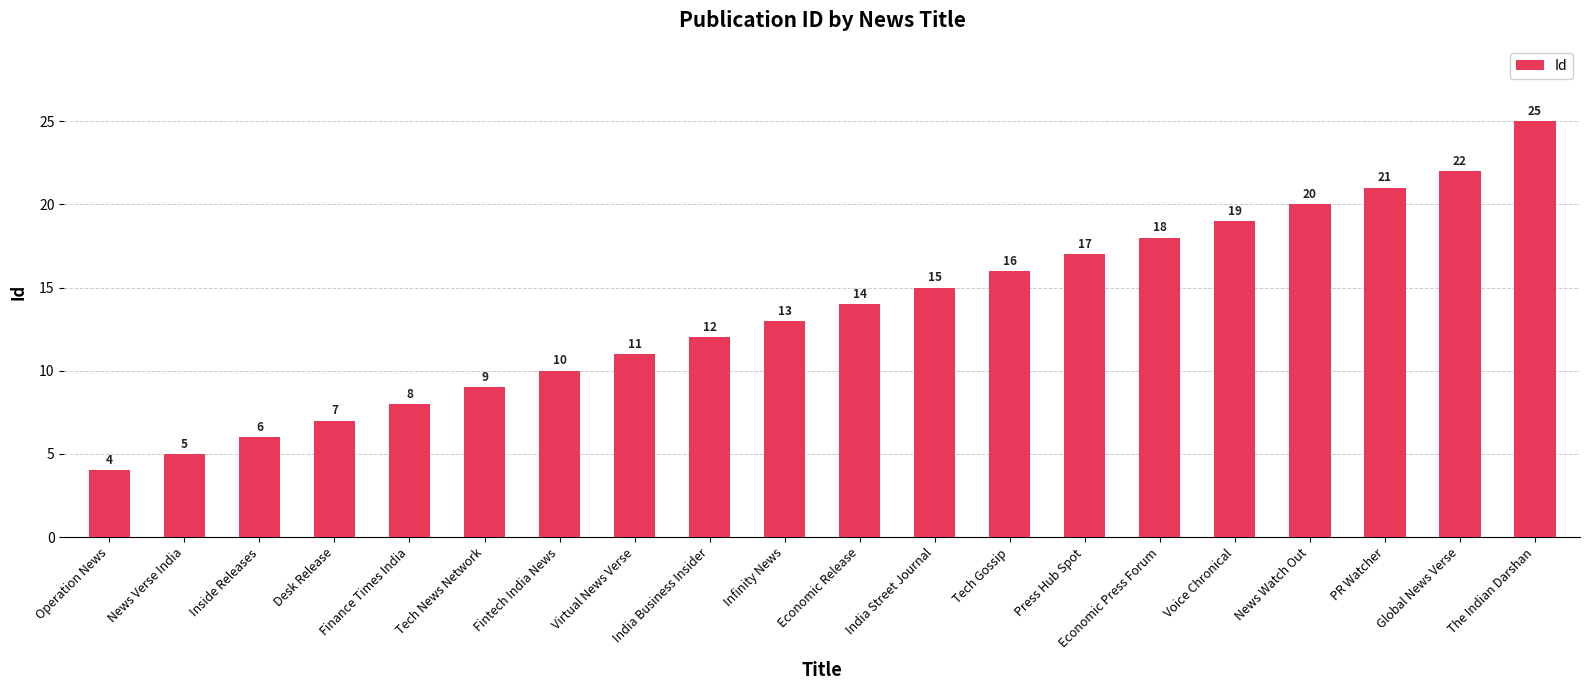

Reading left to right, list all the values displayed in this chart.

4	5	6	7	8	9	10	11	12	13	14	15	16	17	18	19	20	21	22	25